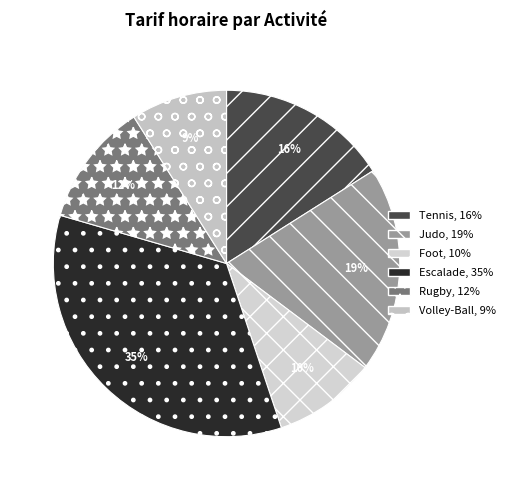

What percentage is the Escalade slice, to the nearest percent?

35%